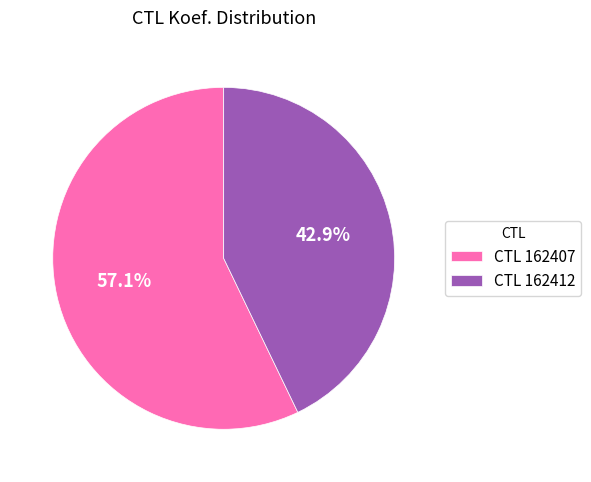

Does any single category account for the majority?

Yes